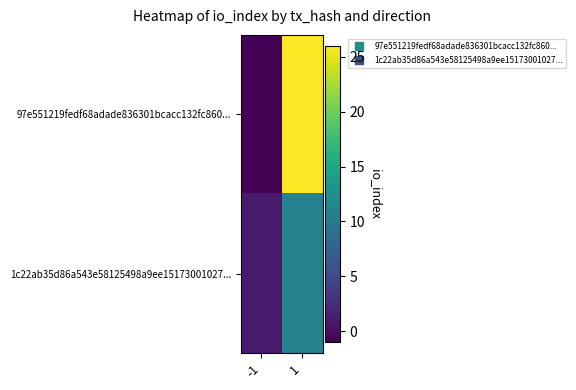

Reading left to right, what are all the values shown in this chart?

97e551219fedf68adade836301bcacc132fc860...: -1=-1	1=26
1c22ab35d86a543e58125498a9ee15173001027...: -1=1	1=11